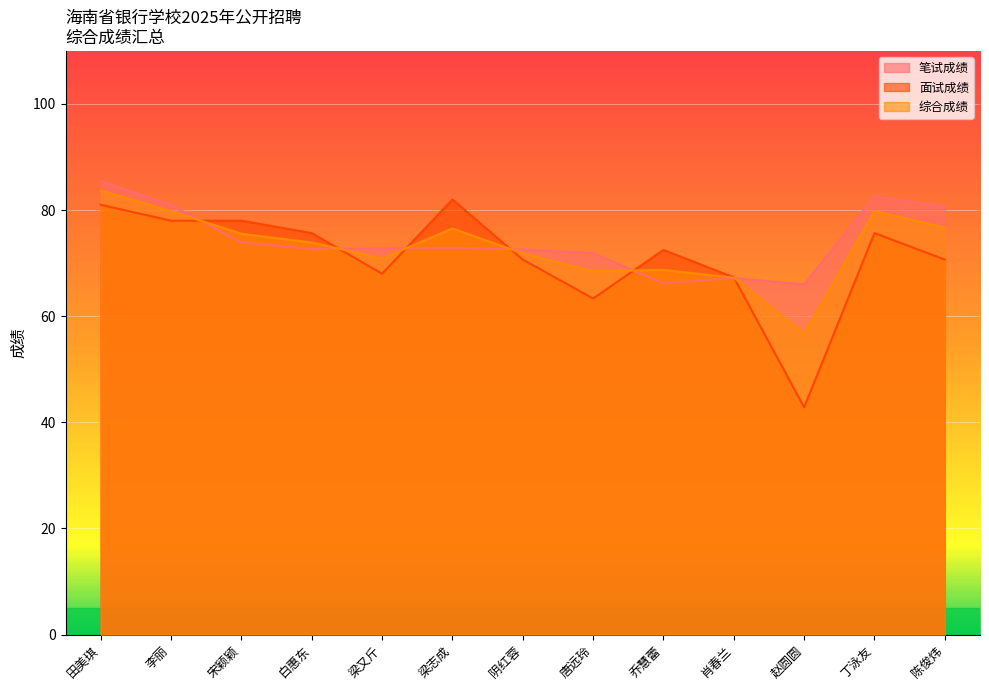

How many data points in 面试成绩 are less than 72?

6